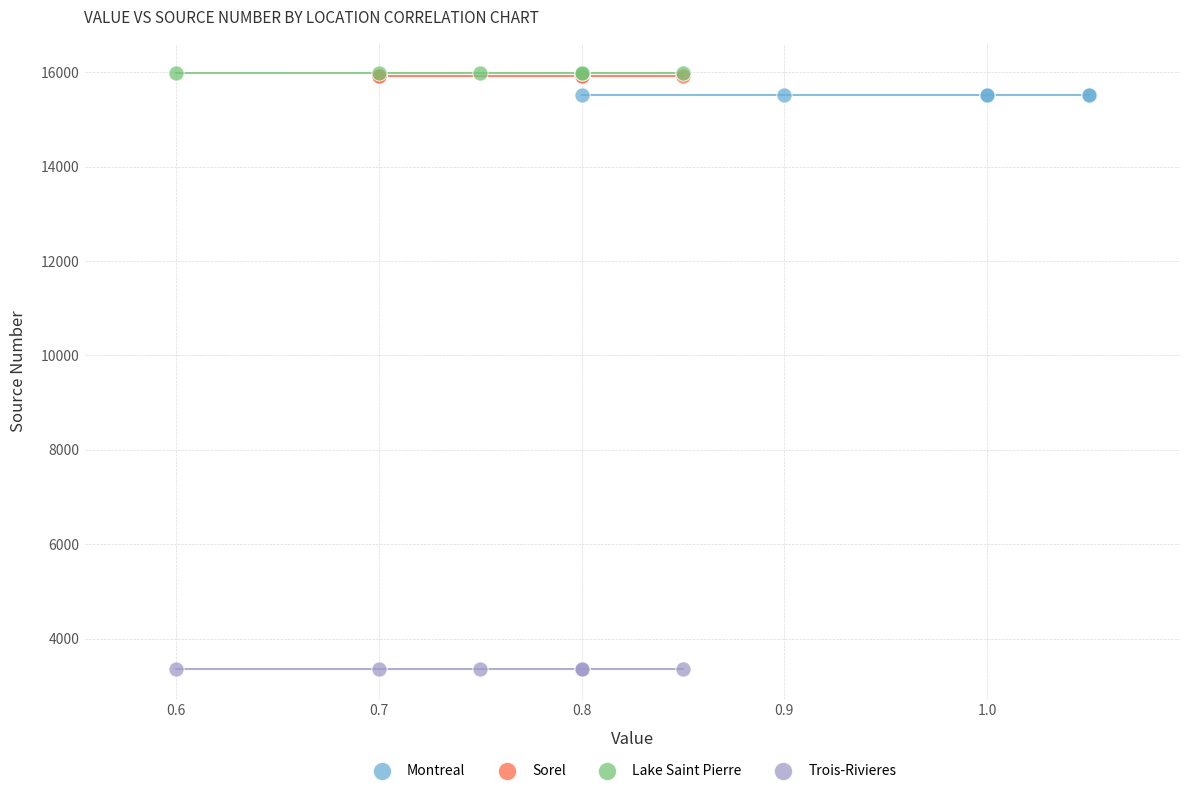

Which series contains the lowest Y value?

Trois-Rivieres